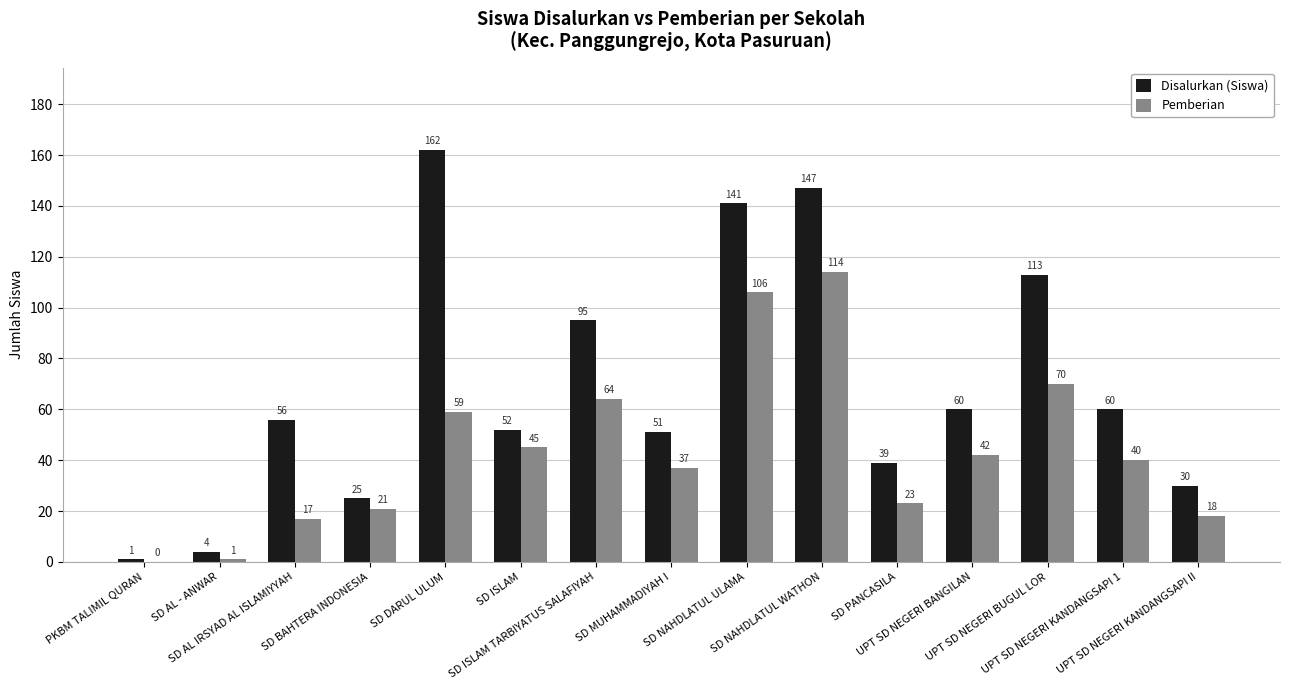

What is the maximum value shown in the chart?

162